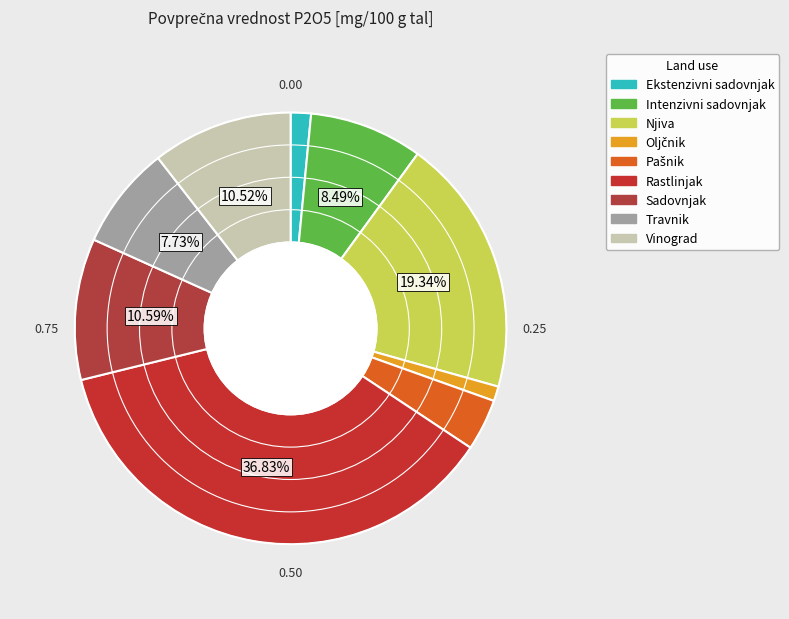

Does Rastlinjak account for over 50% of the chart?

No